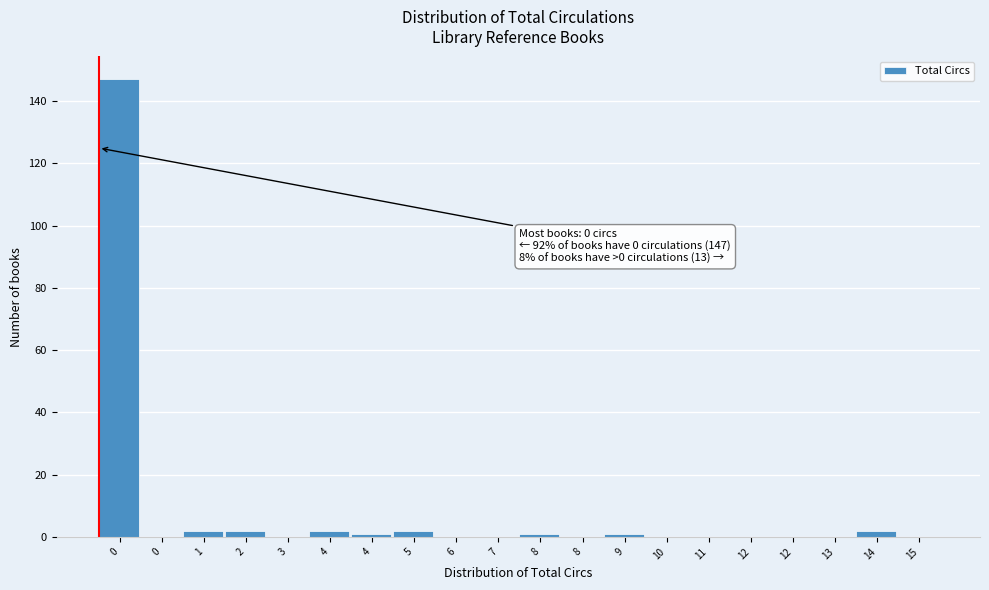

Count the number of data series in this chart.

1